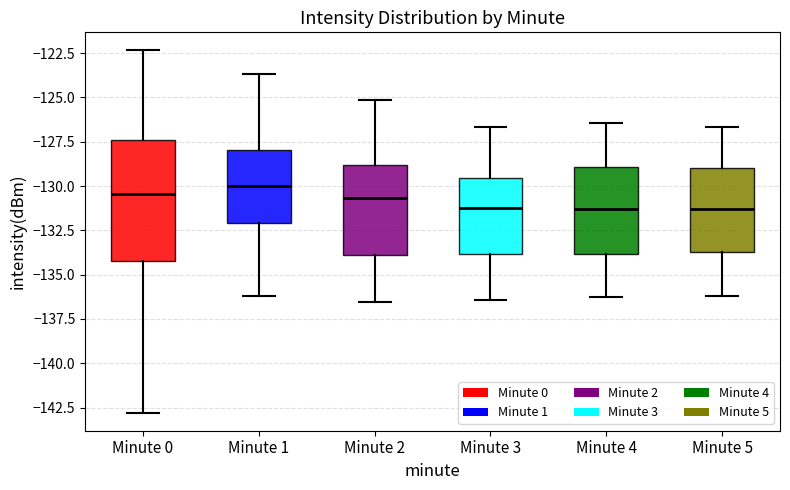

Where does the lower whisker of the box for Minute 4 end on the y-axis? The values are not printed on the chart, so give them approximately, as read against the axis.

-136.5